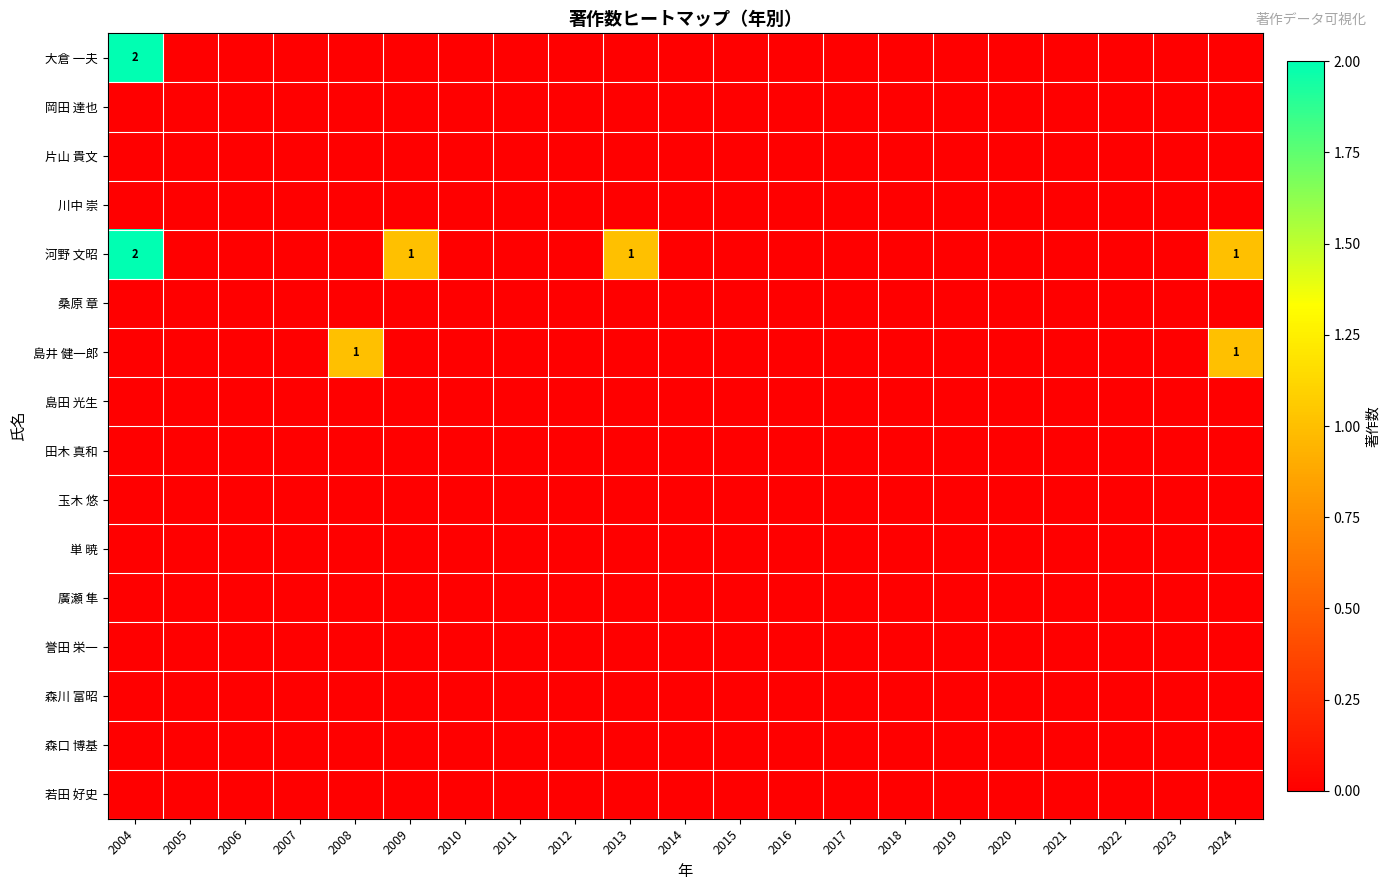

How many positive values does the 河野 文昭 series have?

4